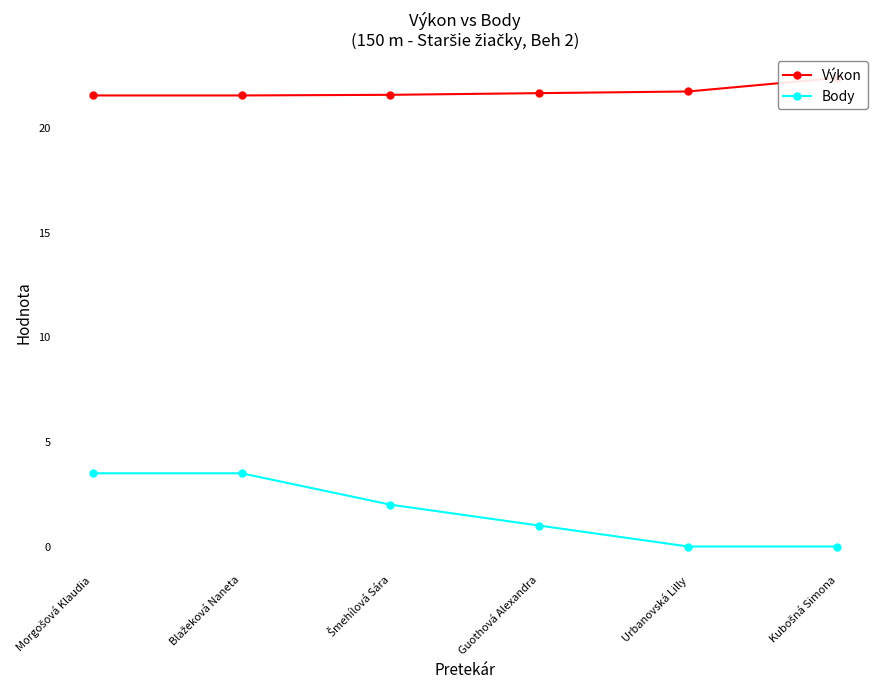

True or false: Body and Výkon cross at least once.

False